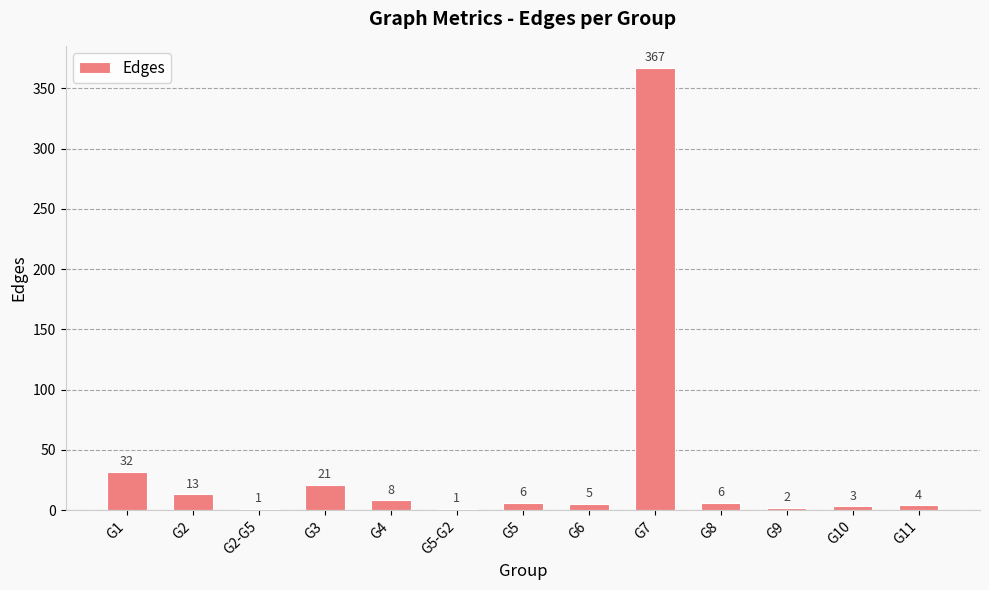

The value at G5-G2 is 1. True or false?

True